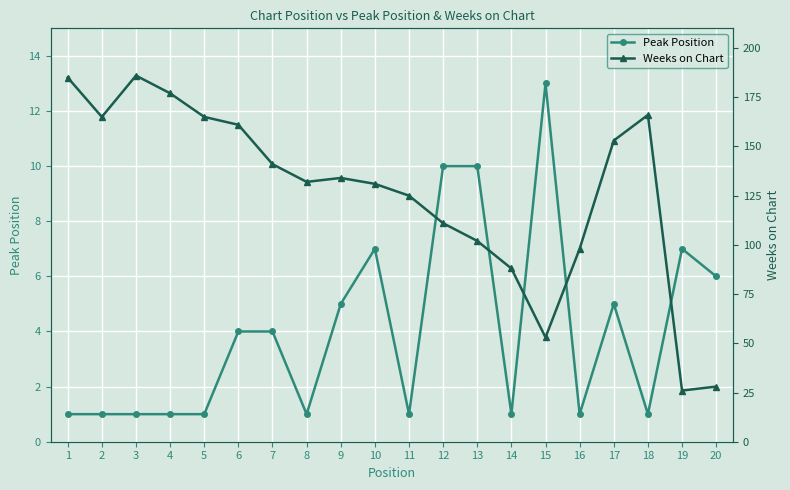

Read the Peak Position value at 17.

5